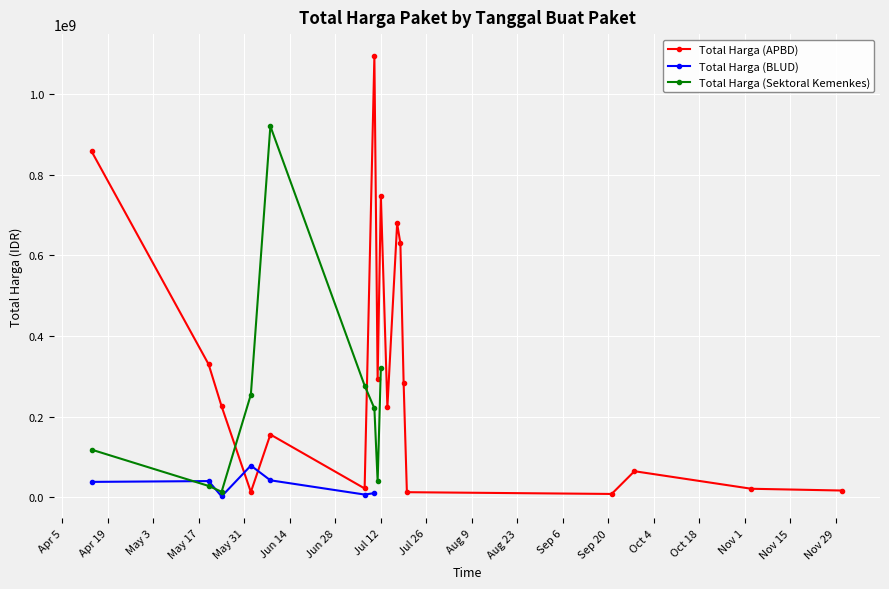

How many data points in Total Harga (APBD) are less than 225750000?

9